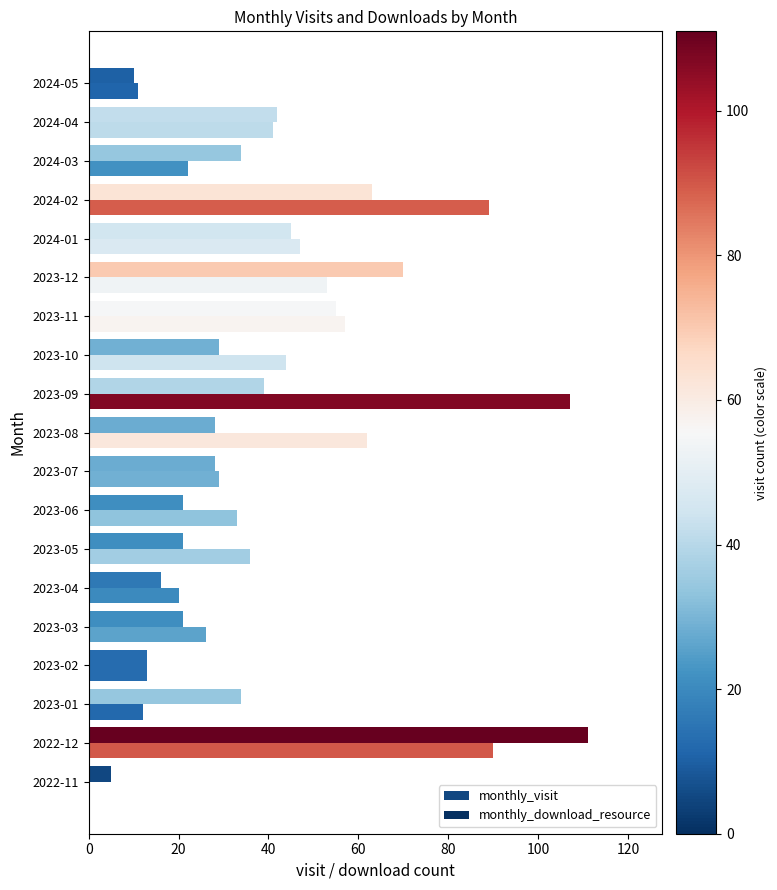

How many distinct data groups are displayed?

2